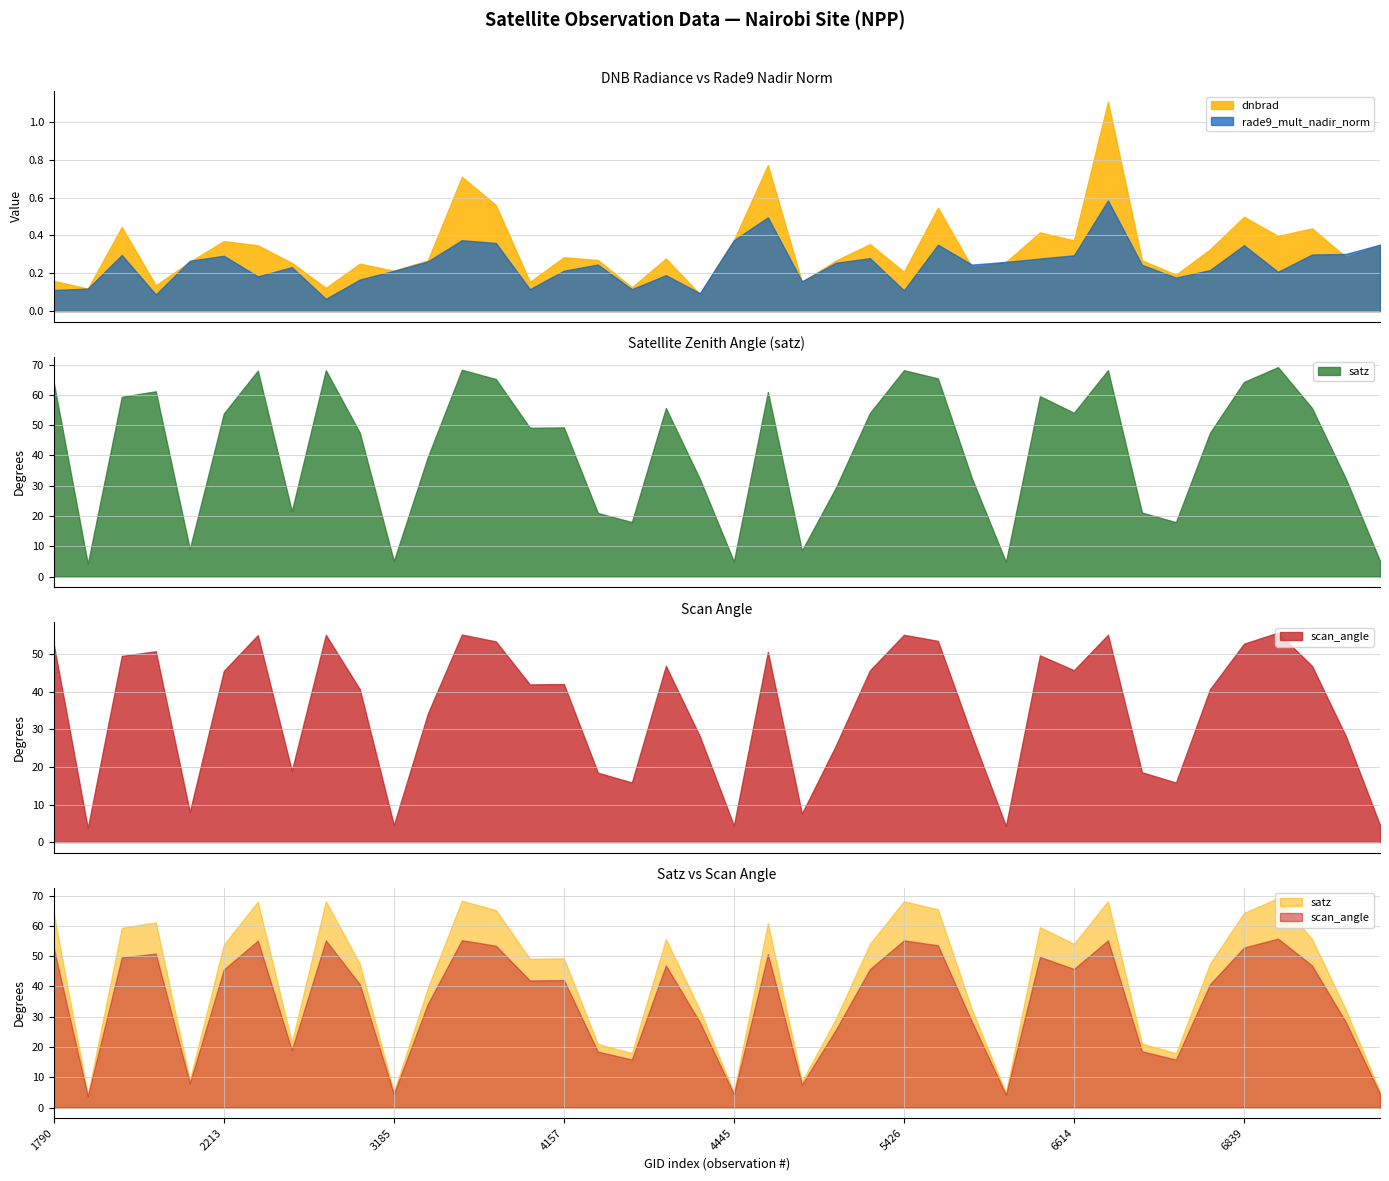

What is the difference between the maximum and minimum values in the satz series?

65.0